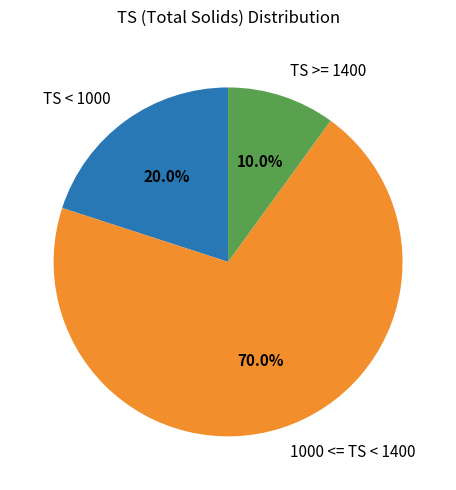

Does any single category account for the majority?

Yes